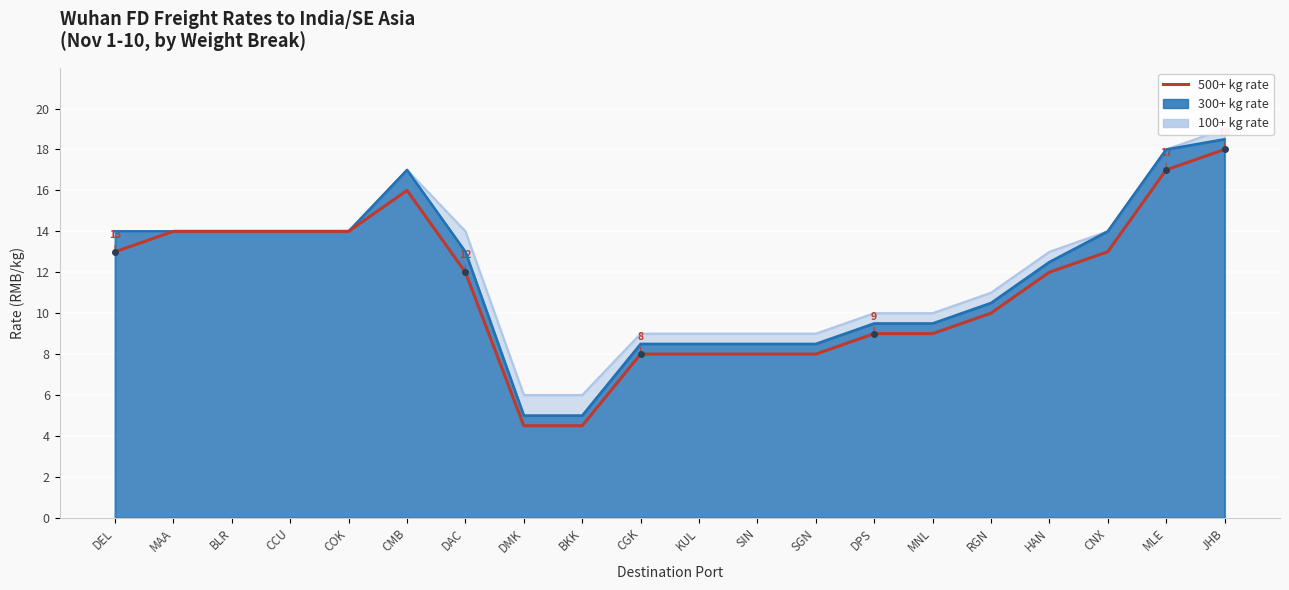

Does the chart display data point markers on the line(s)?

No